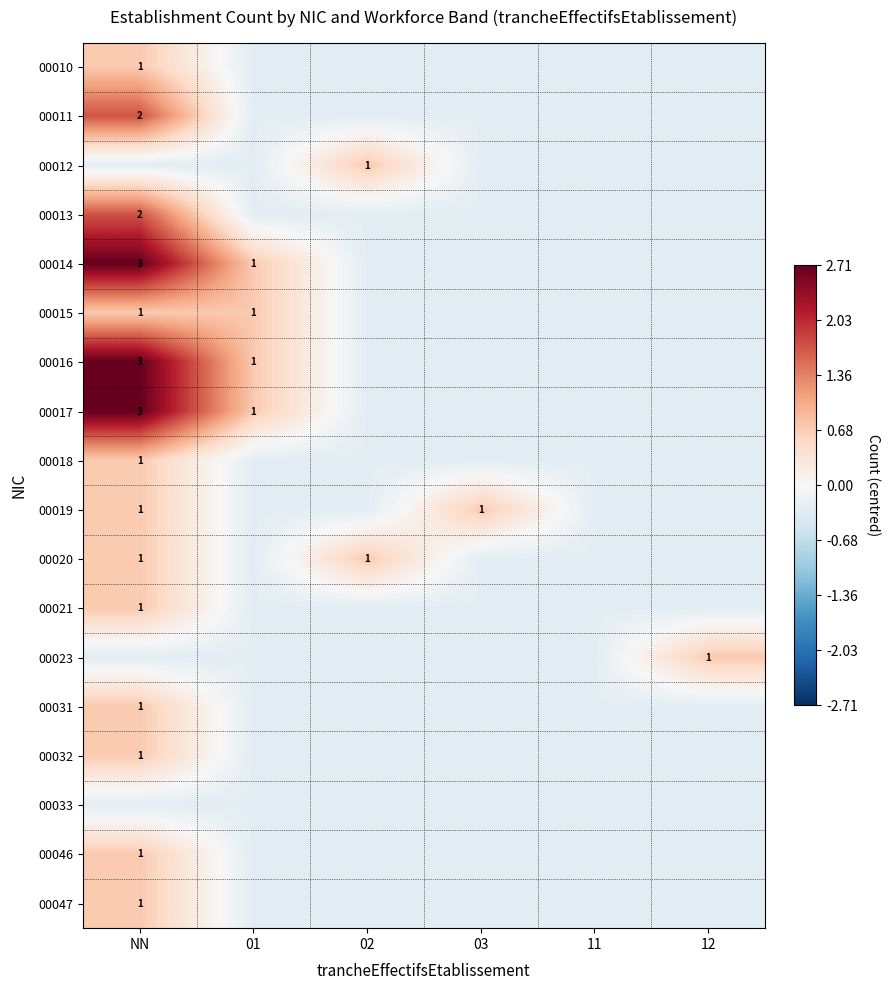

Which series has the largest range (max minus min)?

00014